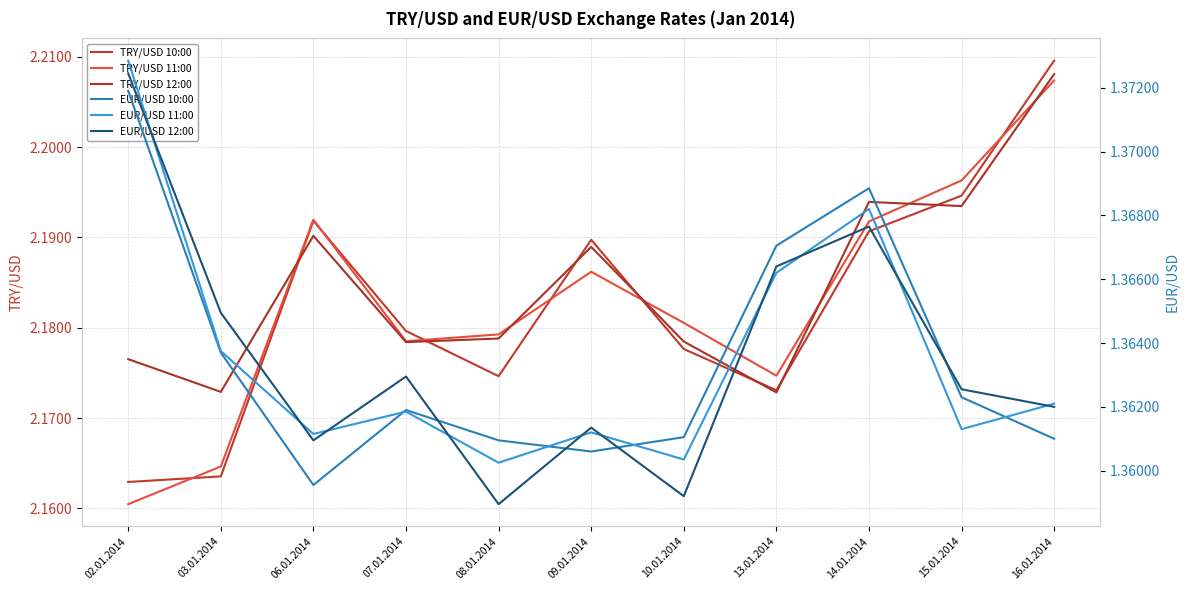

Reading left to right, what are all the values shown in this chart?

TRY/USD 10:00: 2.2	2.2	2.2	2.2	2.2	2.2	2.2	2.2	2.2	2.2	2.2
TRY/USD 11:00: 2.2	2.2	2.2	2.2	2.2	2.2	2.2	2.2	2.2	2.2	2.2
TRY/USD 12:00: 2.2	2.2	2.2	2.2	2.2	2.2	2.2	2.2	2.2	2.2	2.2
EUR/USD 10:00: 1.4	1.4	1.4	1.4	1.4	1.4	1.4	1.4	1.4	1.4	1.4
EUR/USD 11:00: 1.4	1.4	1.4	1.4	1.4	1.4	1.4	1.4	1.4	1.4	1.4
EUR/USD 12:00: 1.4	1.4	1.4	1.4	1.4	1.4	1.4	1.4	1.4	1.4	1.4